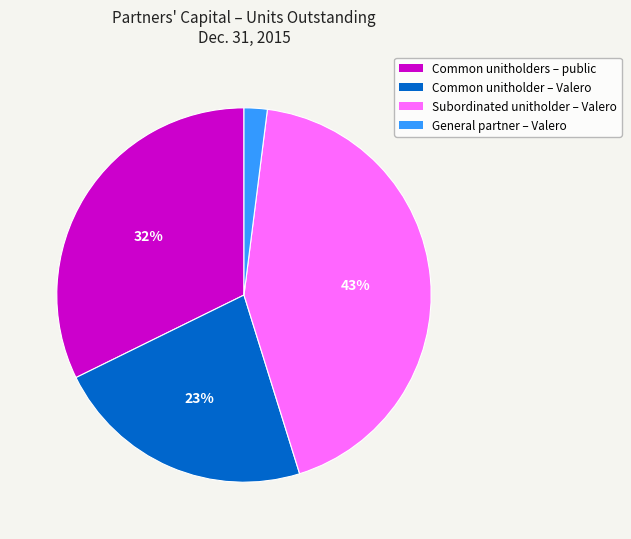

To the nearest percent, what is the difference between the largest and smallest slice percentages?

41%